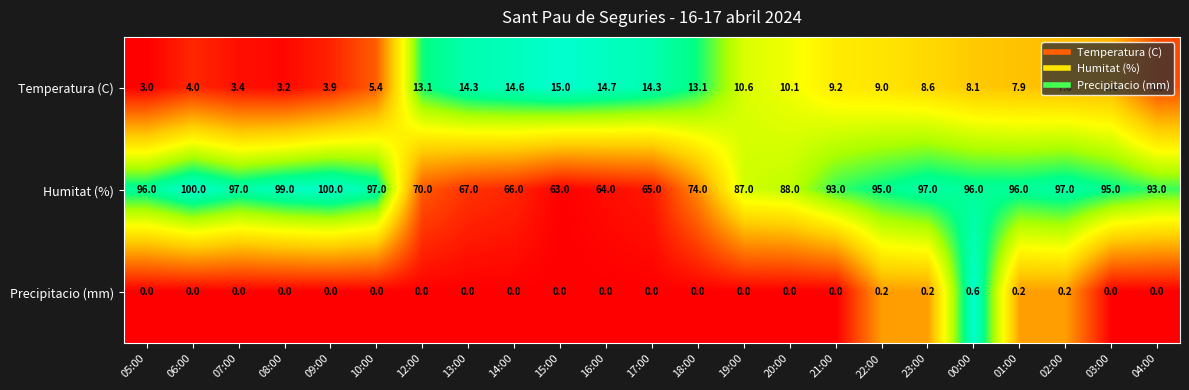

What is the approximate value of Temperatura (C) at 19:00?

10.6